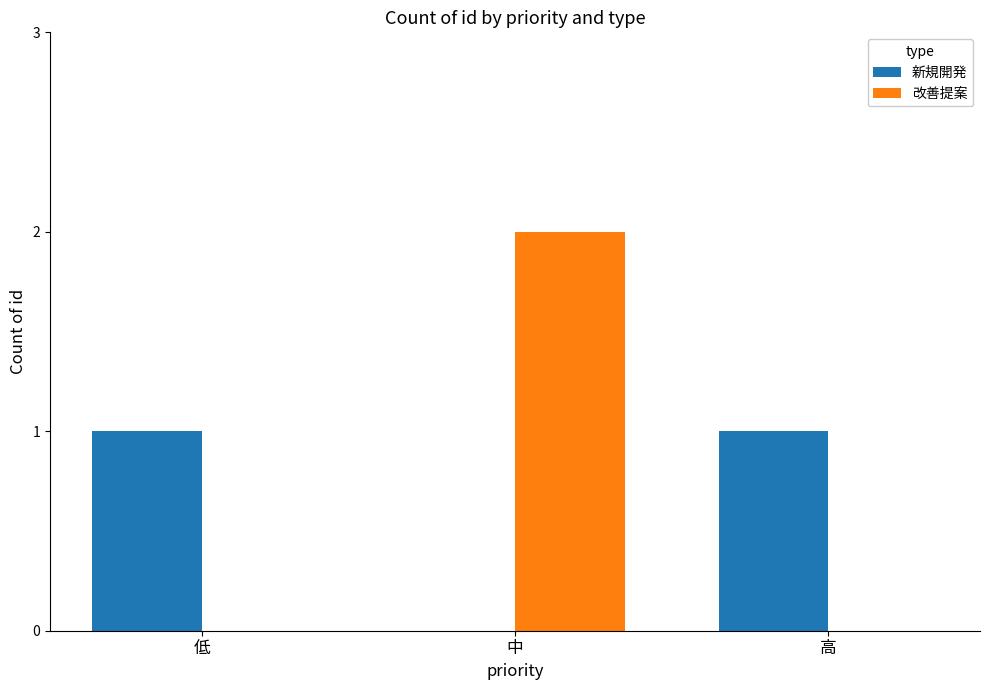

Which series changed the most between 中 and 高?

改善提案